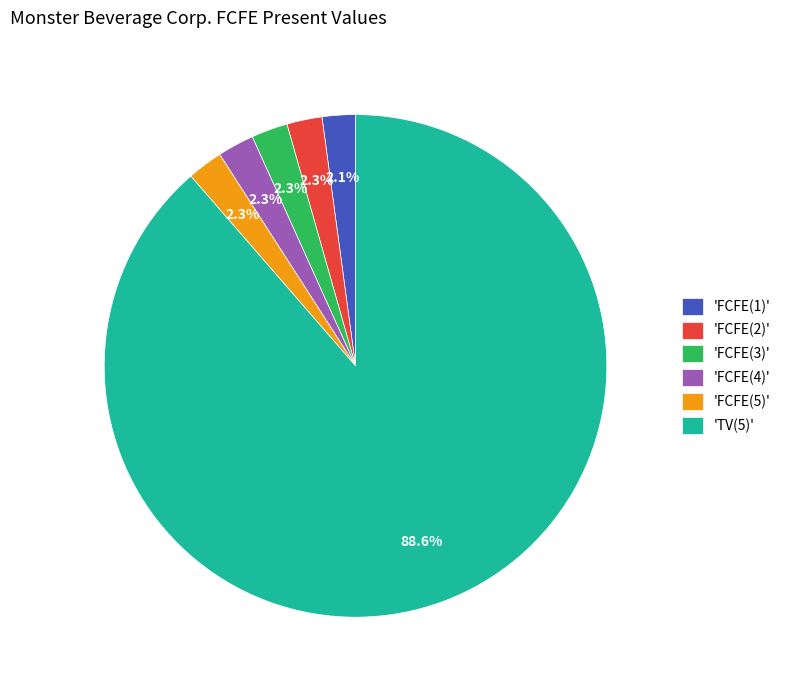

What portion of the pie excludes 'FCFE(1)'?

97.9%